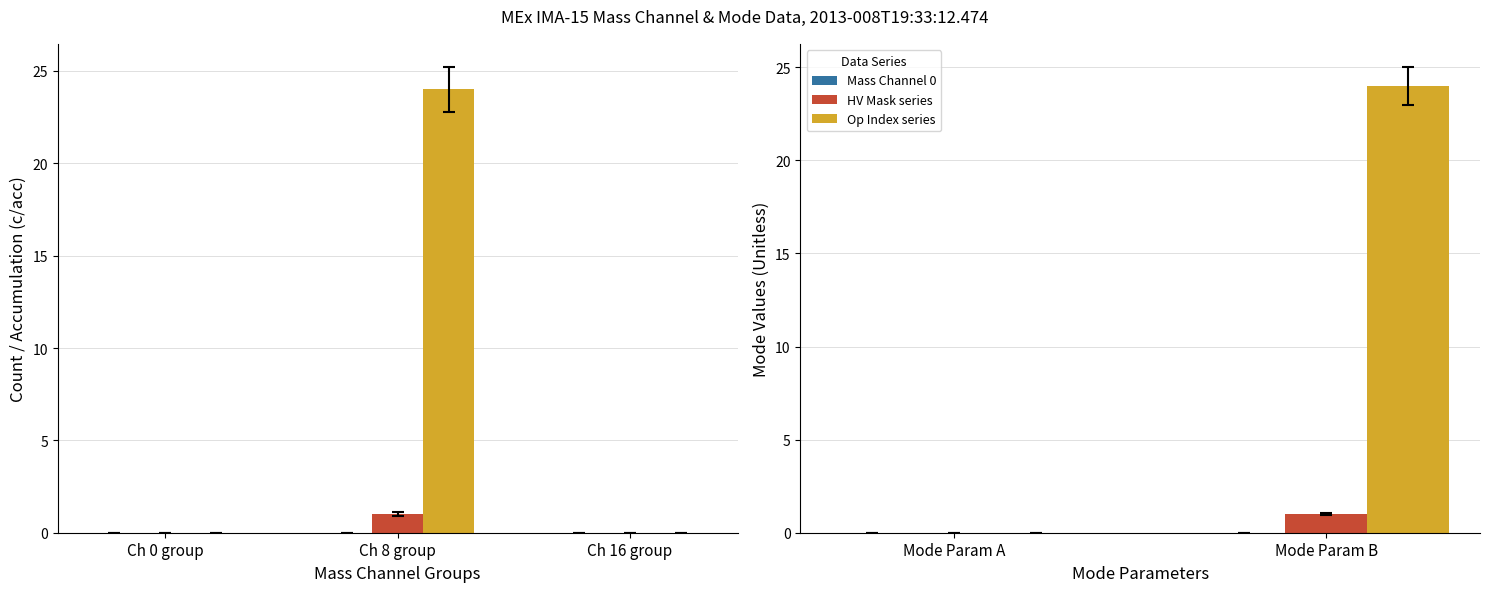

What is the value of the HV Mask series bar at the 2nd from the left?

1